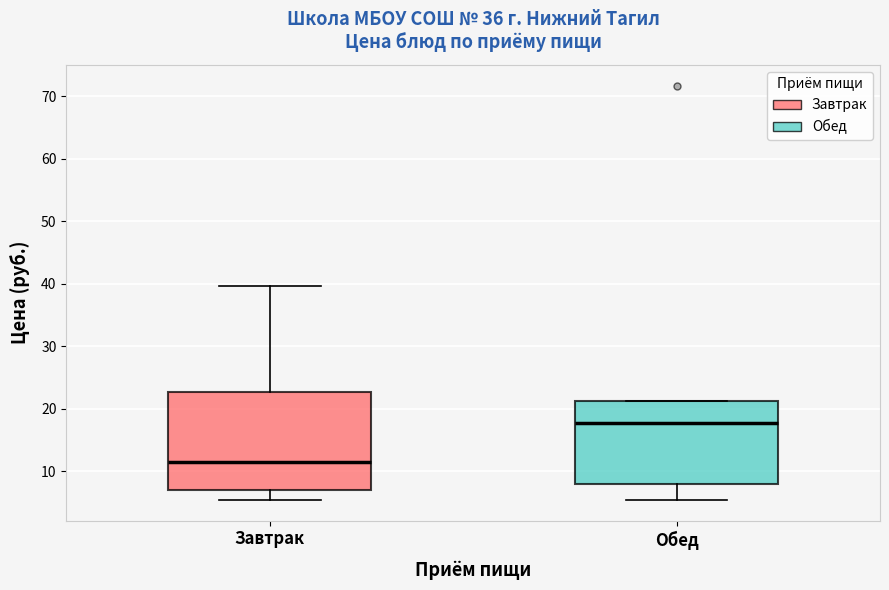

Reading left to right, transcribe this box plot: for each box, give where its median line is, the range the box spans, and where its two whiskers end, as read against the y-axis. The values are not printed on the chart, so give them approximately, as read against the axis.

Завтрак: median 11, box 7 to 23, whiskers 5 to 40
Обед: median 18, box 8 to 21, whiskers 5 to 21